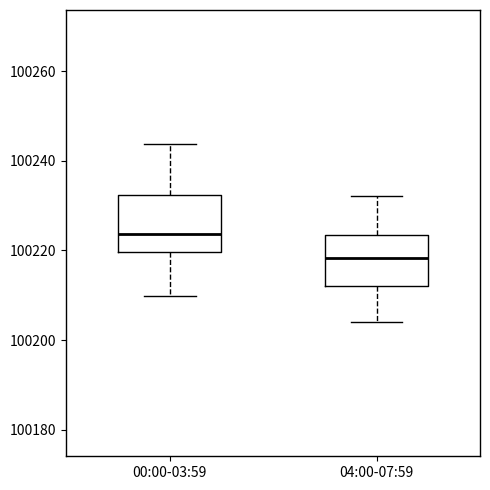

Reading left to right, transcribe this box plot: for each box, give where its median line is, the range the box spans, and where its two whiskers end, as read against the y-axis. The values are not printed on the chart, so give them approximately, as read against the axis.

00:00-03:59: median 100224, box 100220 to 100232, whiskers 100210 to 100244
04:00-07:59: median 100218, box 100212 to 100224, whiskers 100204 to 100232